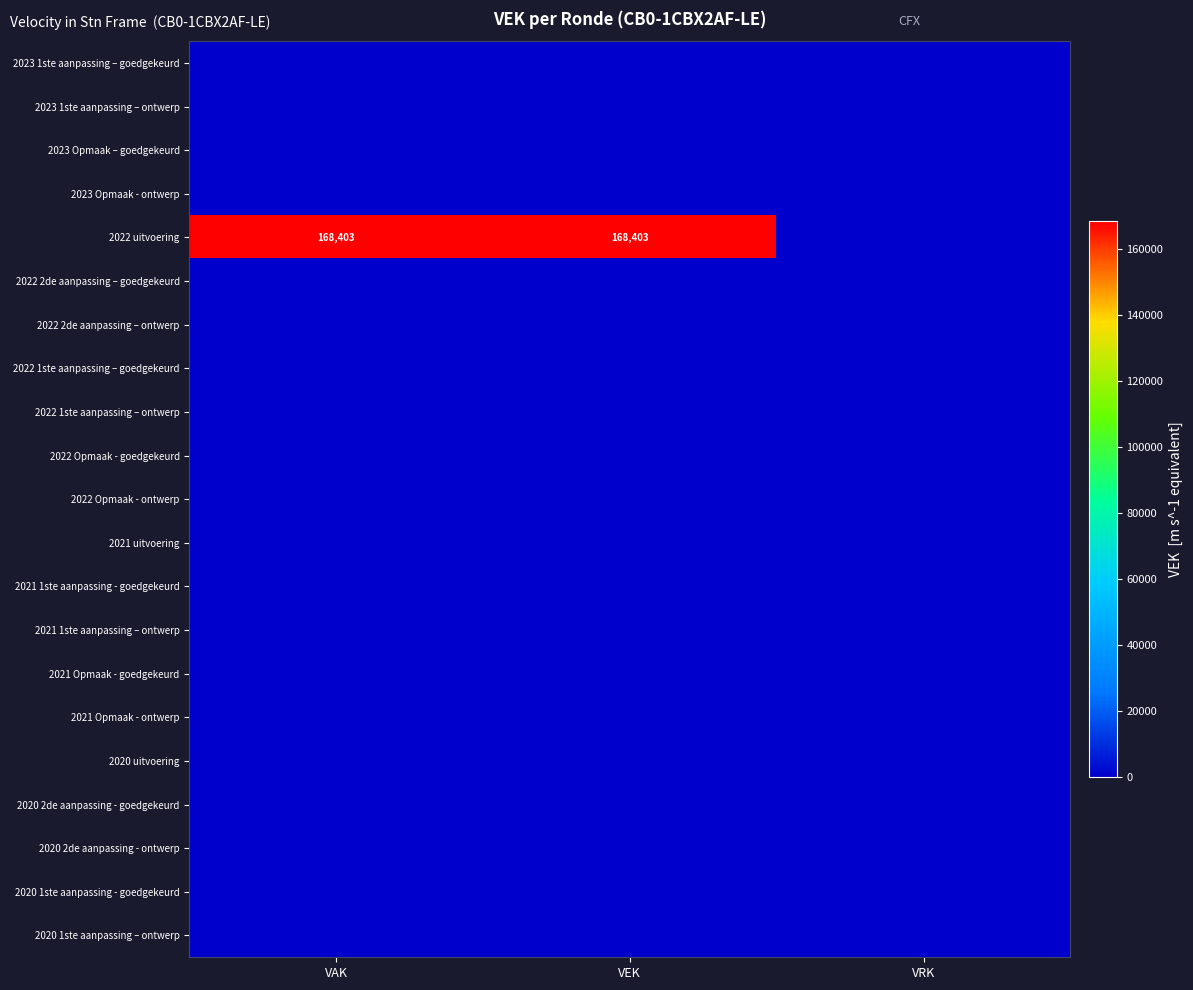

Between VAK and VEK, which is larger?

VAK